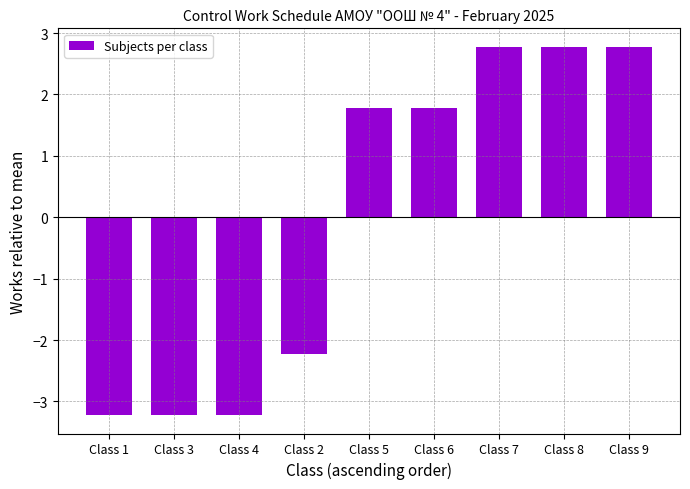

The value at Class 1 is -1.8. True or false?

False